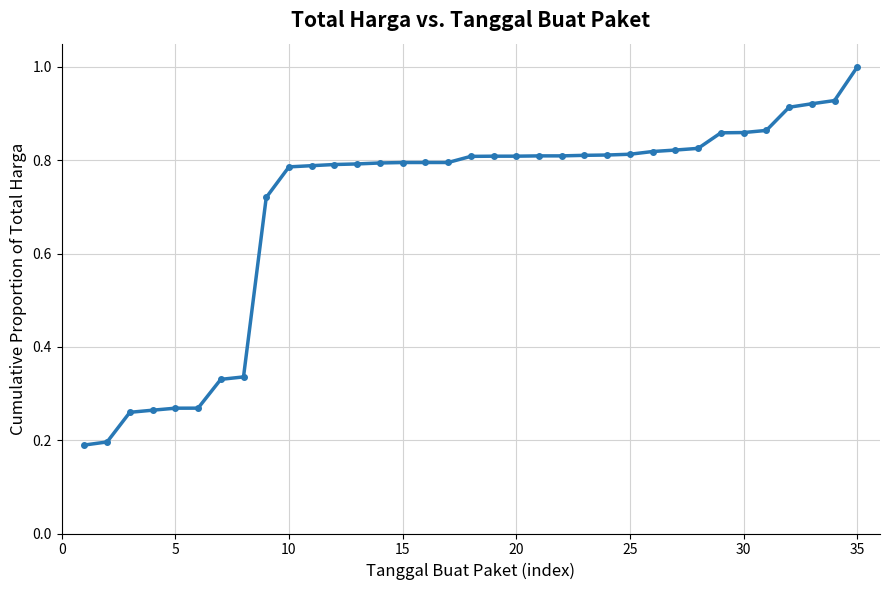

What is the sum of all values?

24.5